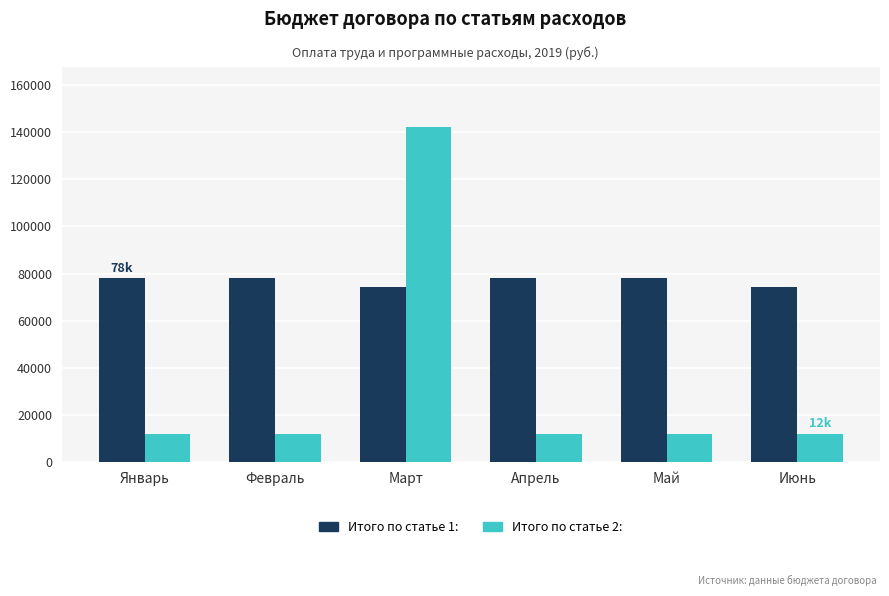

What is the minimum value for Итого по статье 2:?

12000